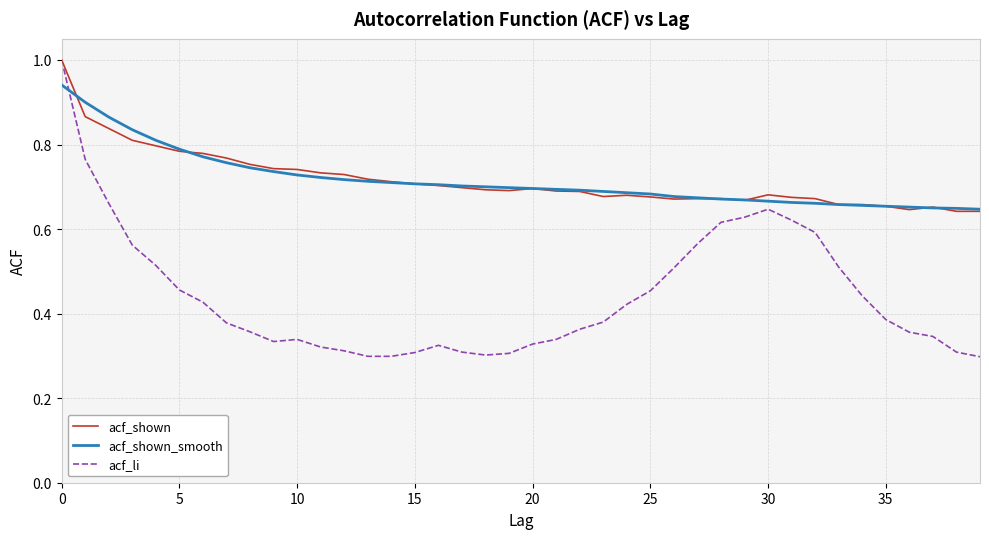

Which series has the widest spread of values?

acf_li